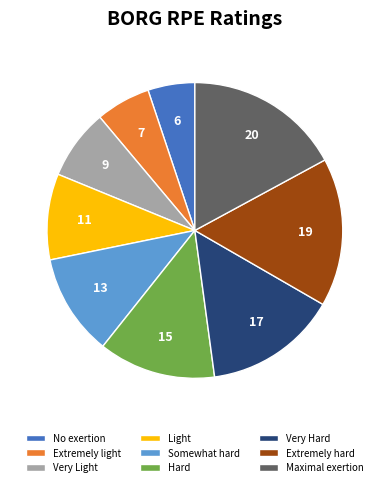

How many slices are in this pie chart?

9